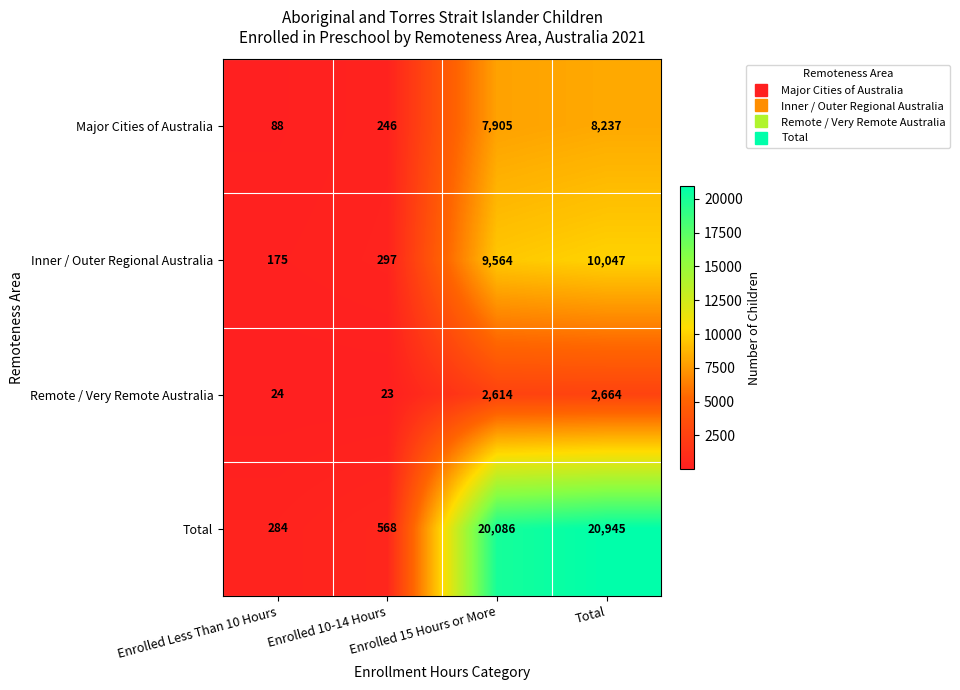

What is the maximum value shown in the chart?

20945